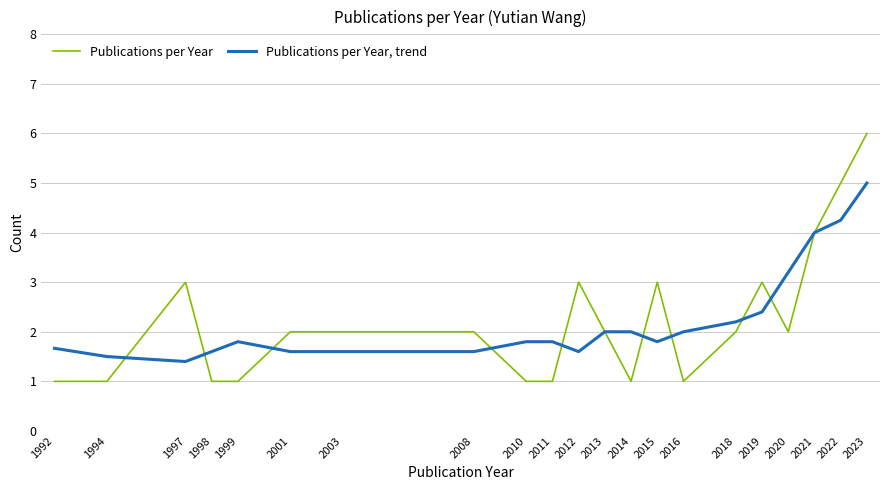

At which category does Publications per Year, trend reach its first local peak?

1999